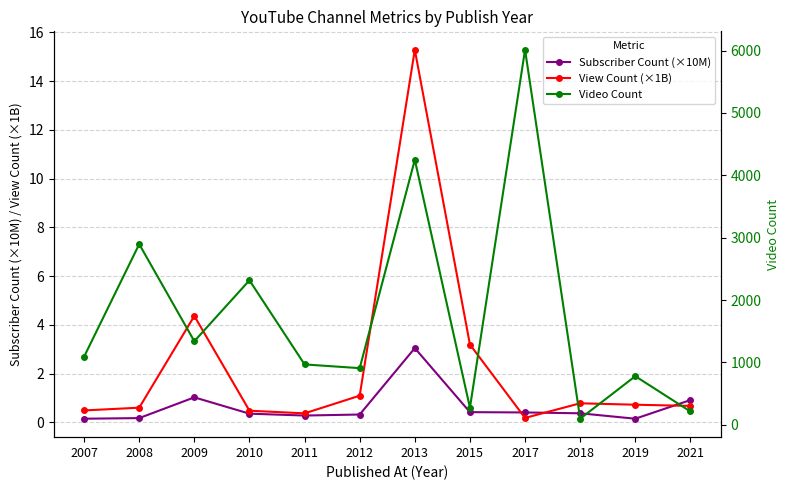

How many values in the Video Count series are below 1091?

6